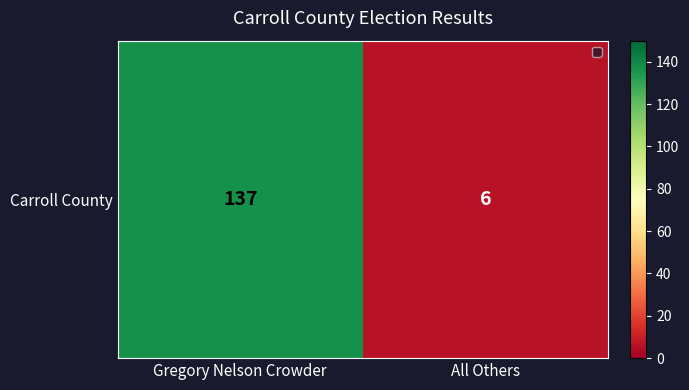

List the labels in order of value, smallest first.

All Others, Gregory Nelson Crowder